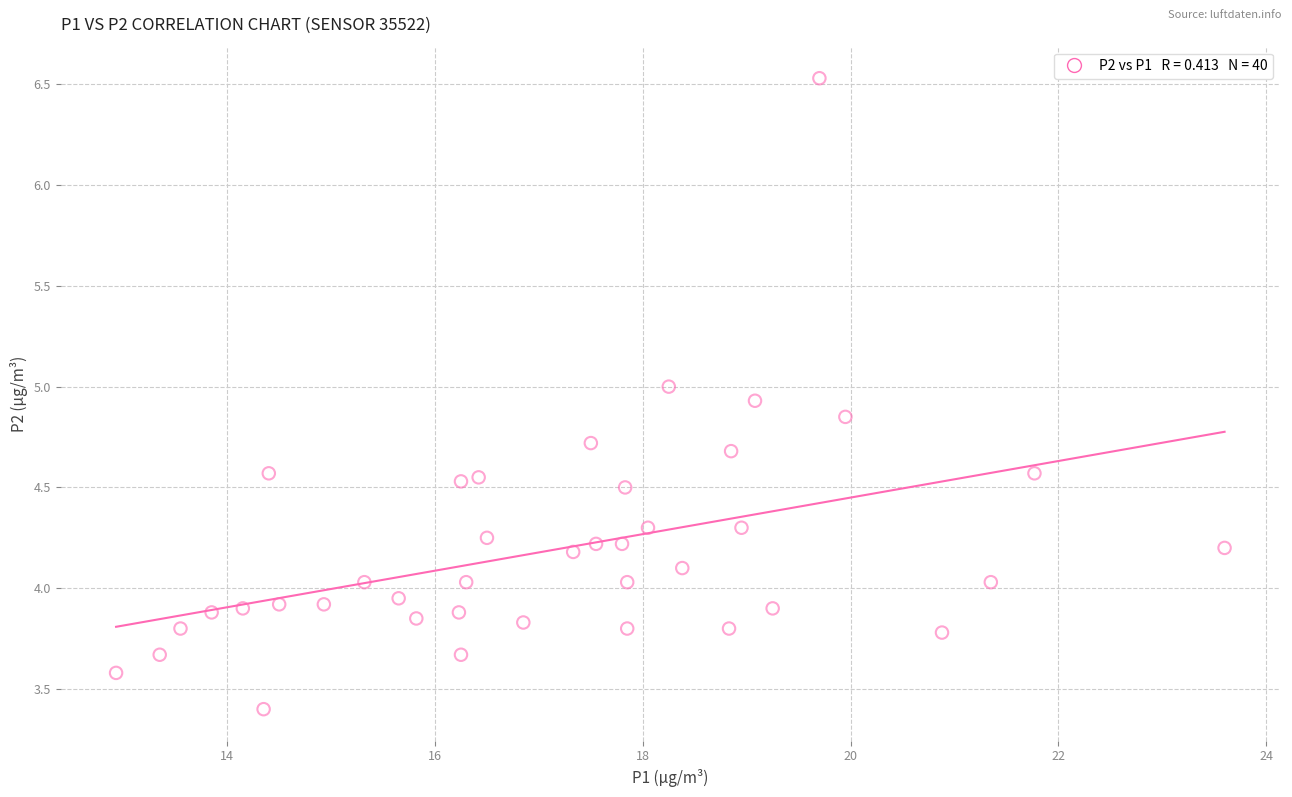

What is the range of X values (max minus min)?

10.7